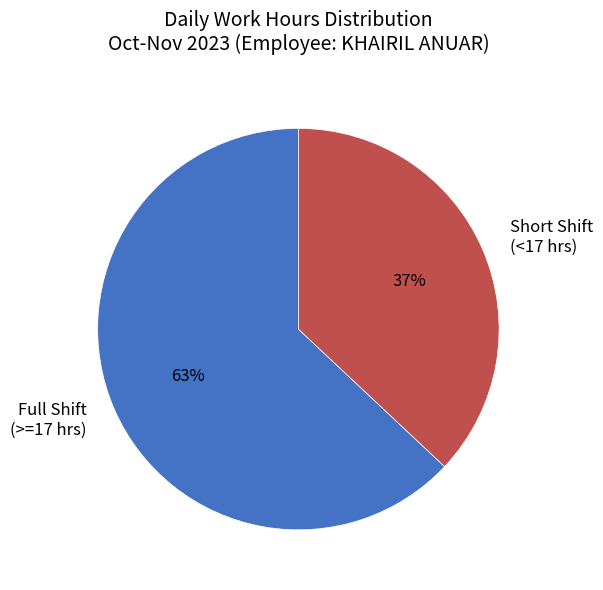

To the nearest percent, what is the difference between the Full Shift (>=17 hrs) and Short Shift (<17 hrs) slice percentages?

26%